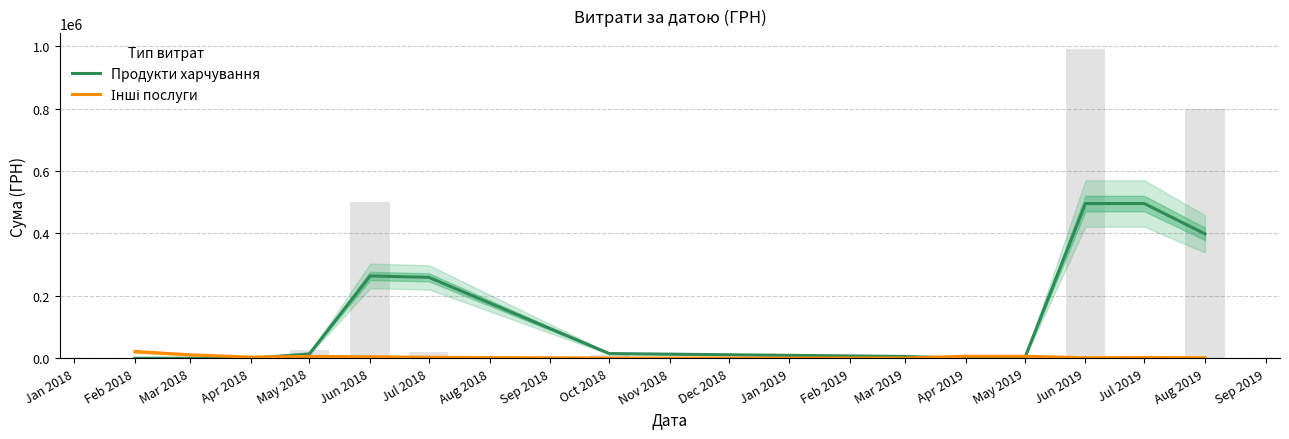

What are all the series names shown in the legend?

Продукти харчування, Інші послуги